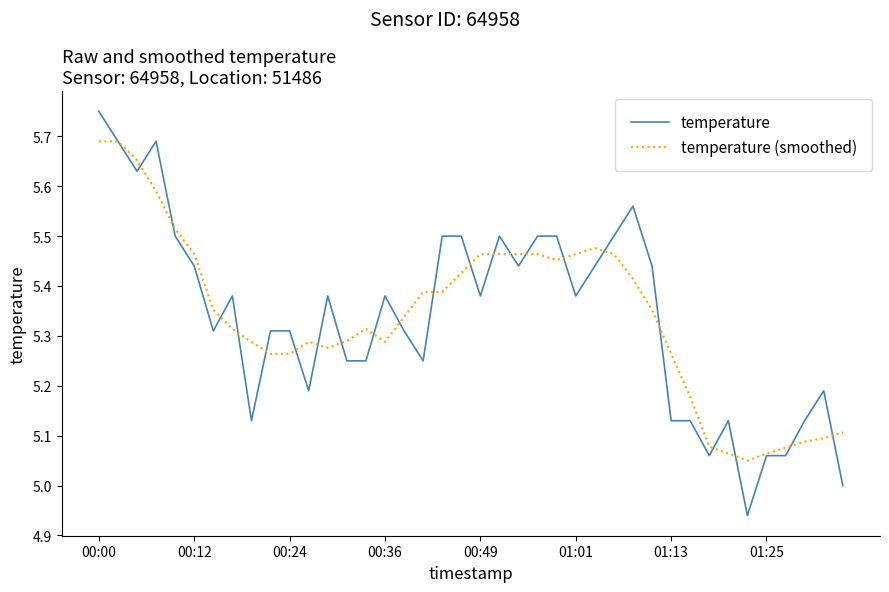

List the series in order of their peak value, lowest first.

temperature (smoothed), temperature